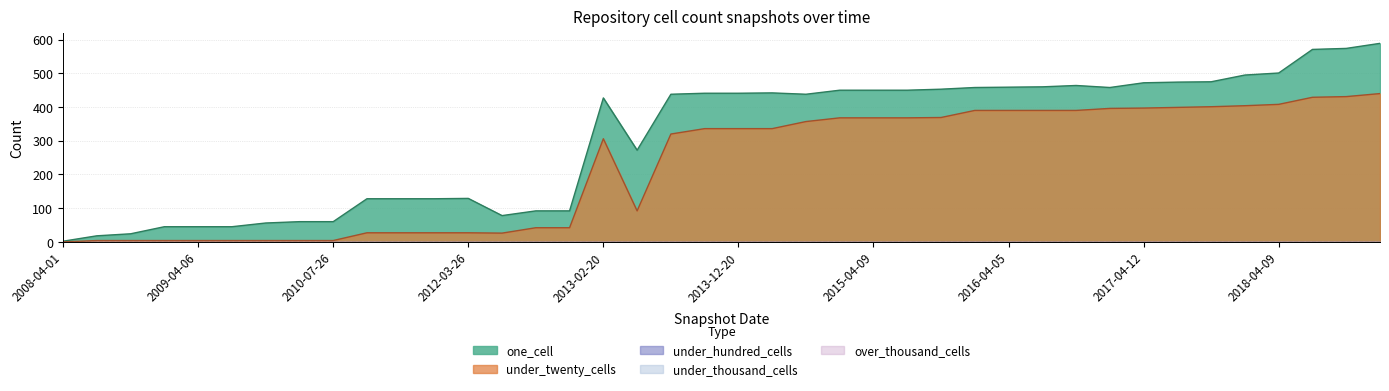

What is the total value across all series at 2015-10-01?

822